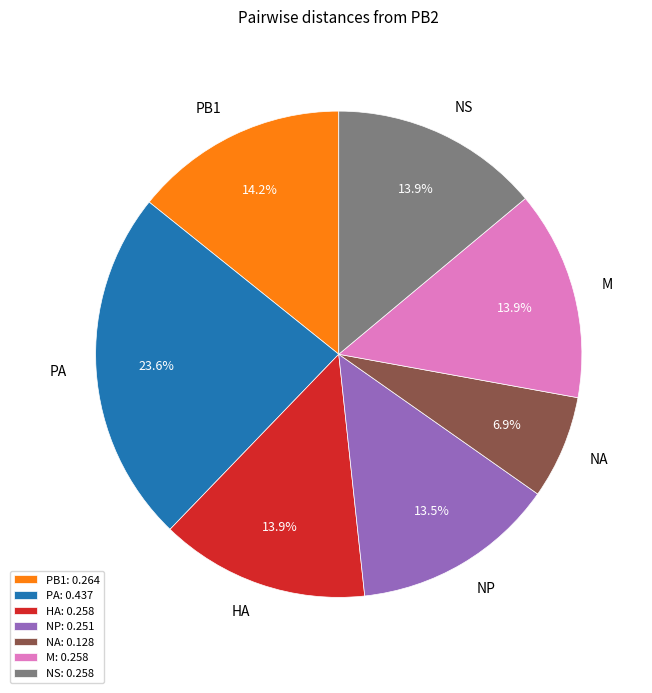

To the nearest percent, what is the average slice percentage?

14%